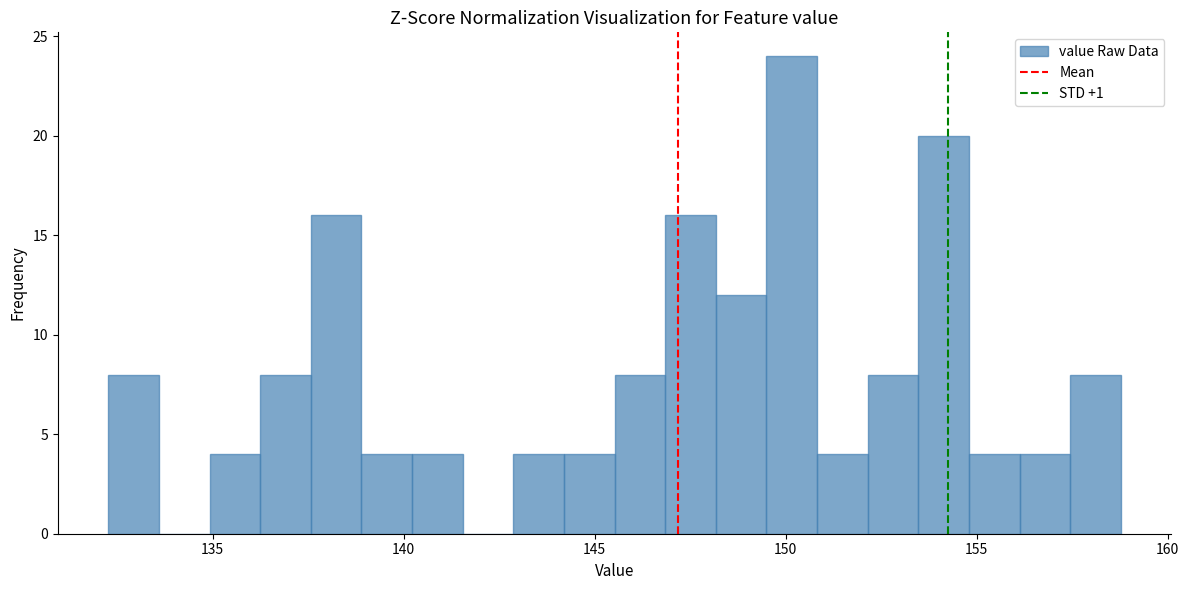

Around what value on the x-axis is the tallest bar? Give the approximate position of its centre, as read against the axis.

150.0